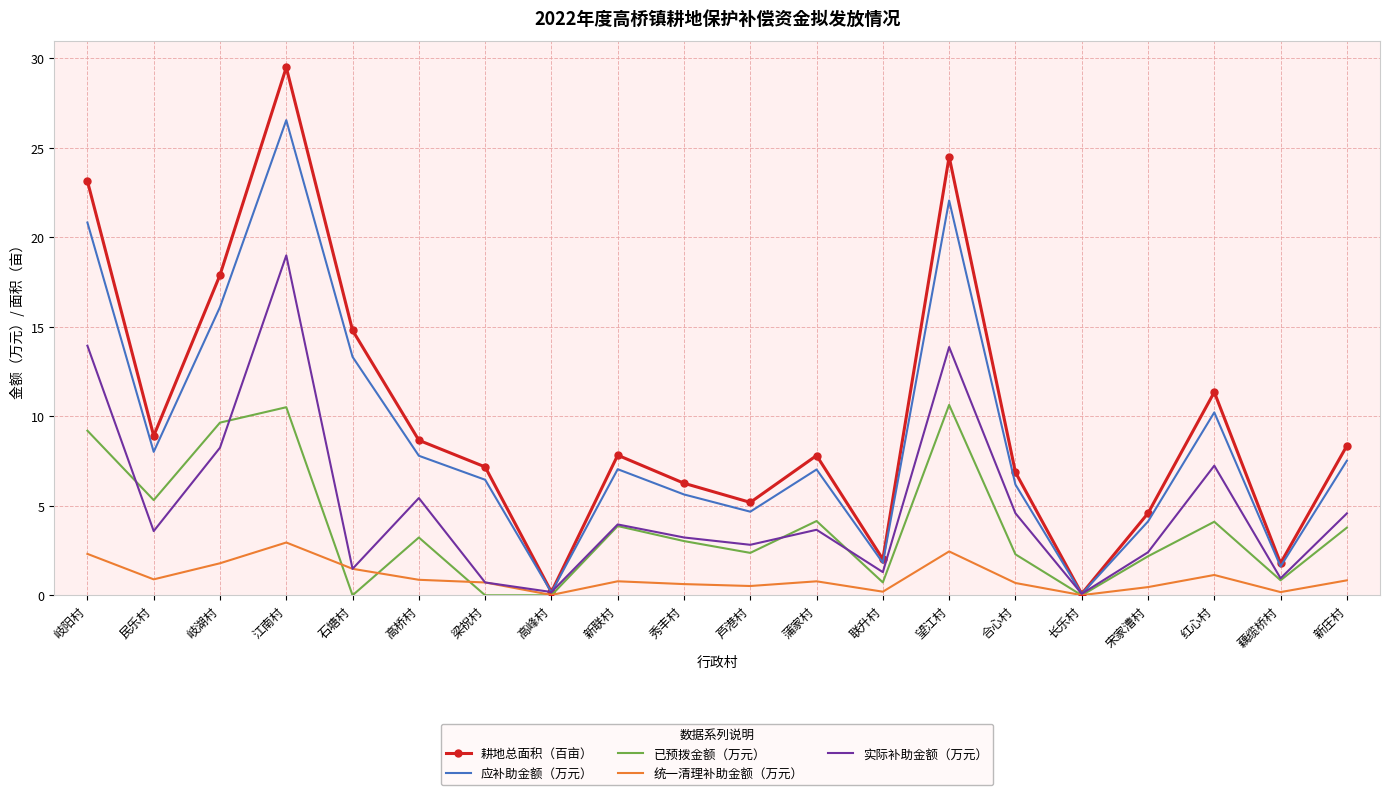

What position from the right is 宋家漕村?

4